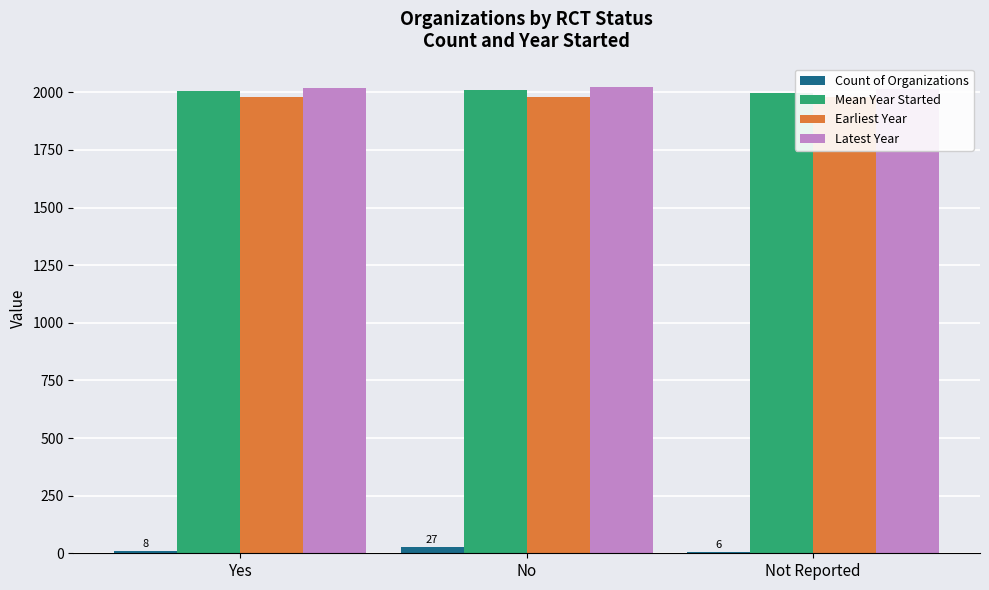

Which category has the highest value in the Earliest Year series?

No